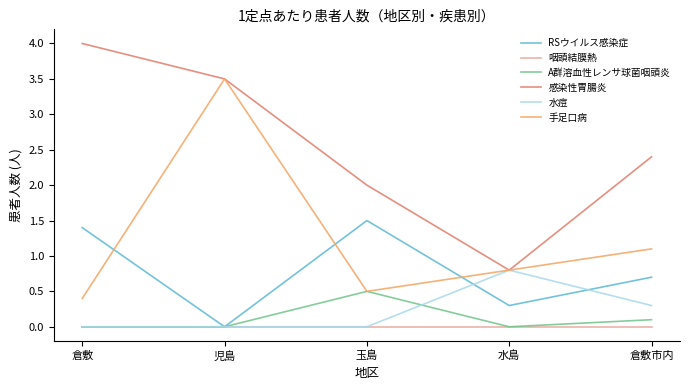

Reading right to left, transcribe all the data shown in this chart.

RSウイルス感染症: 0.7	0.3	1.5	0.0	1.4
咽頭結膜熱: 0.0	0.0	0.0	0.0	0.0
A群溶血性レンサ球菌咽頭炎: 0.1	0.0	0.5	0.0	0.0
感染性胃腸炎: 2.4	0.8	2.0	3.5	4.0
水痘: 0.3	0.8	0.0	0.0	0.0
手足口病: 1.1	0.8	0.5	3.5	0.4